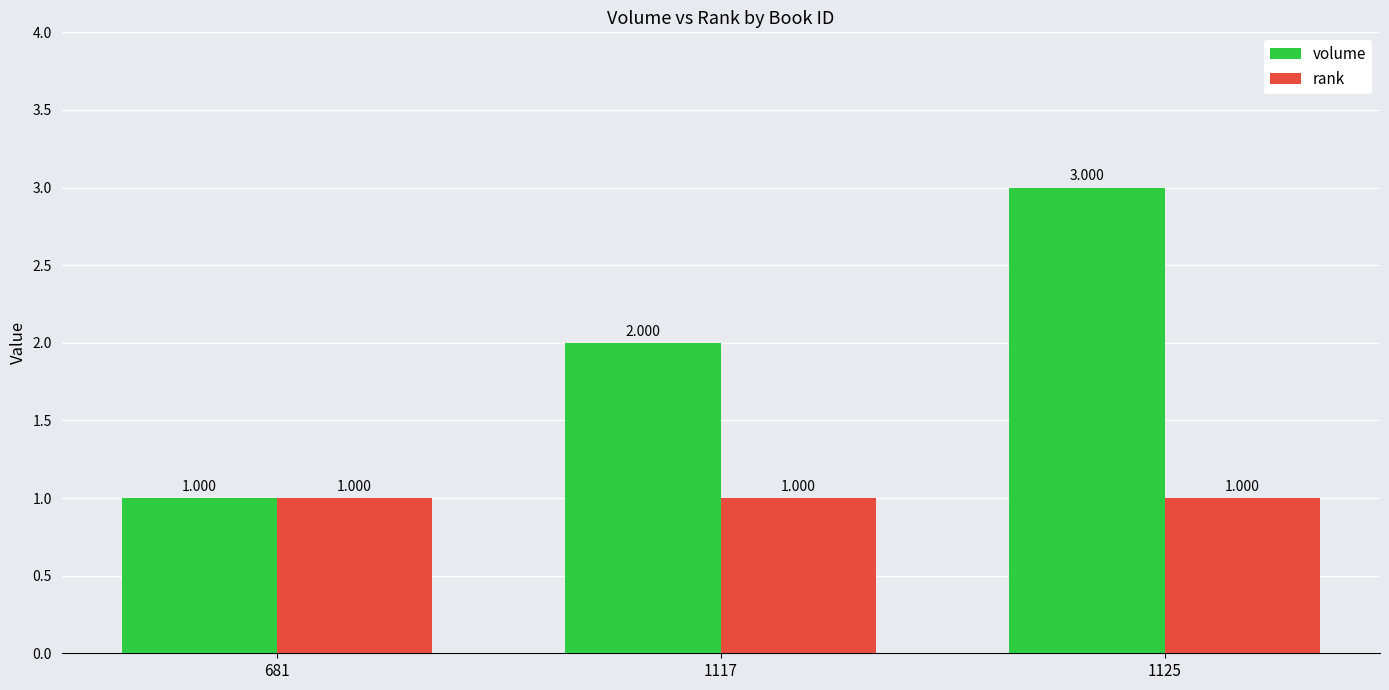

How many distinct data groups are displayed?

2